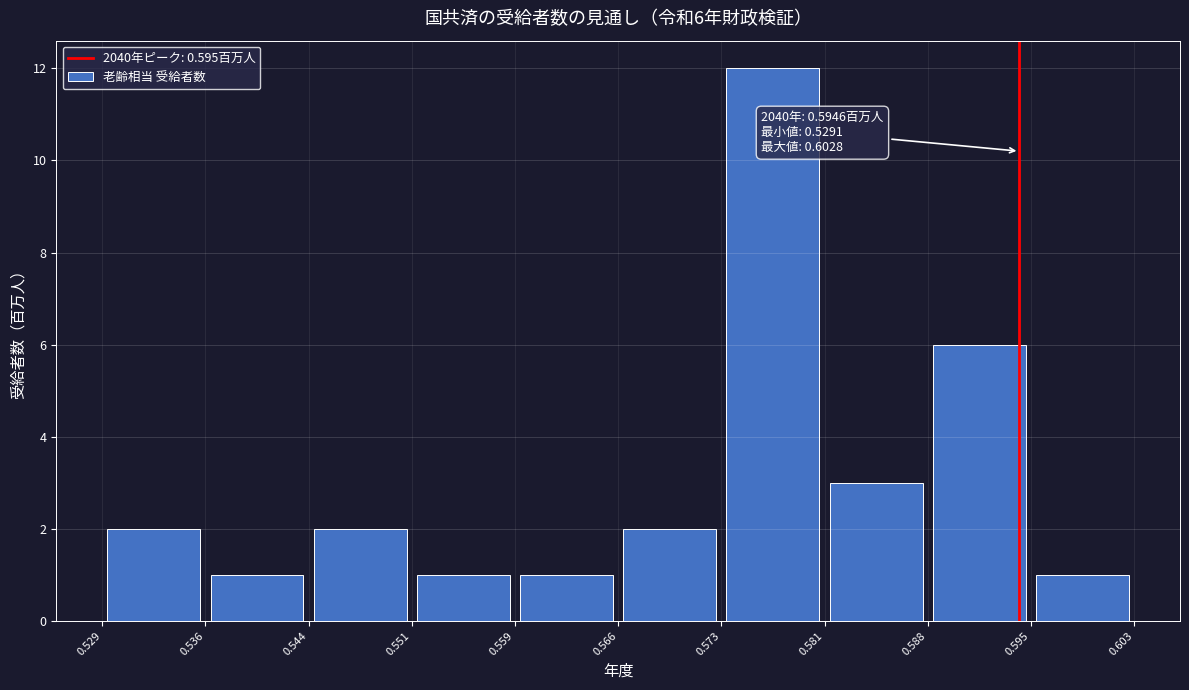

Which range on the x-axis has the tallest bar?

0.573 to 0.581